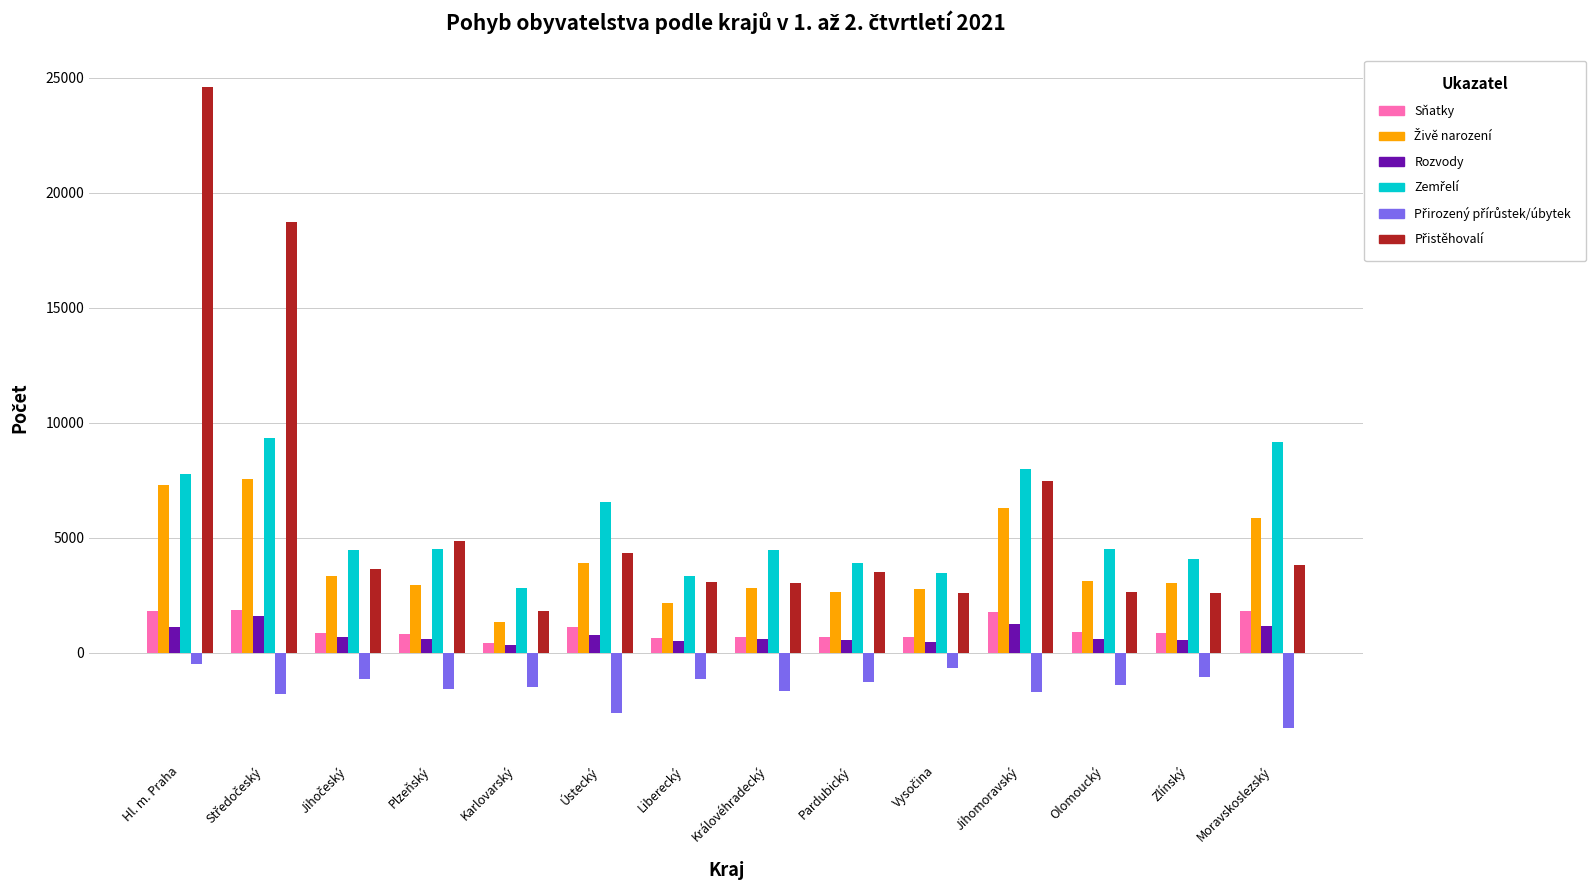

What is the difference between the highest and lowest values at Jihomoravský?

9702